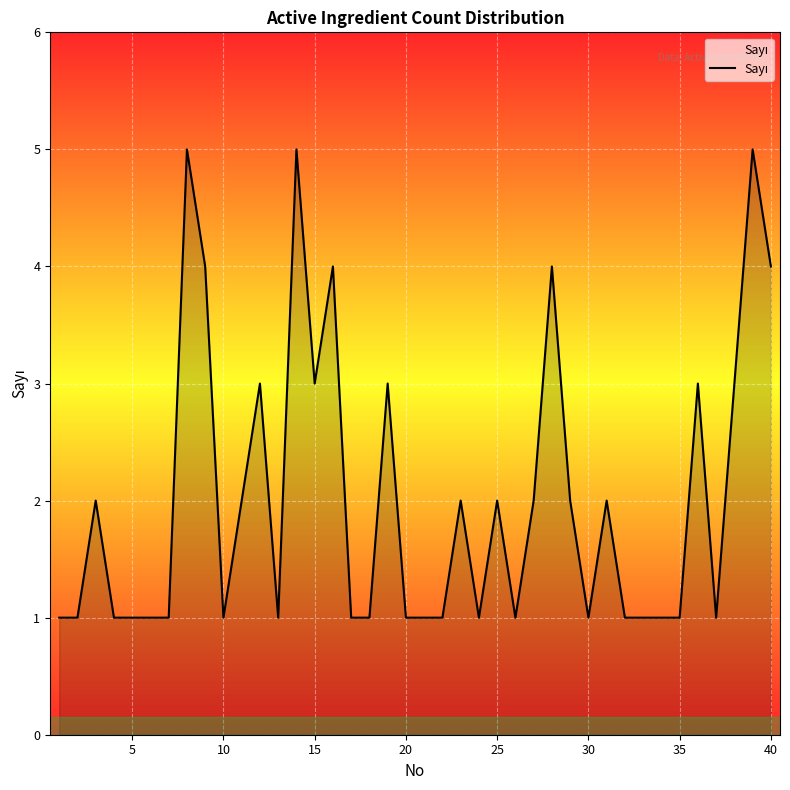

What is the maximum value shown in the chart?

5